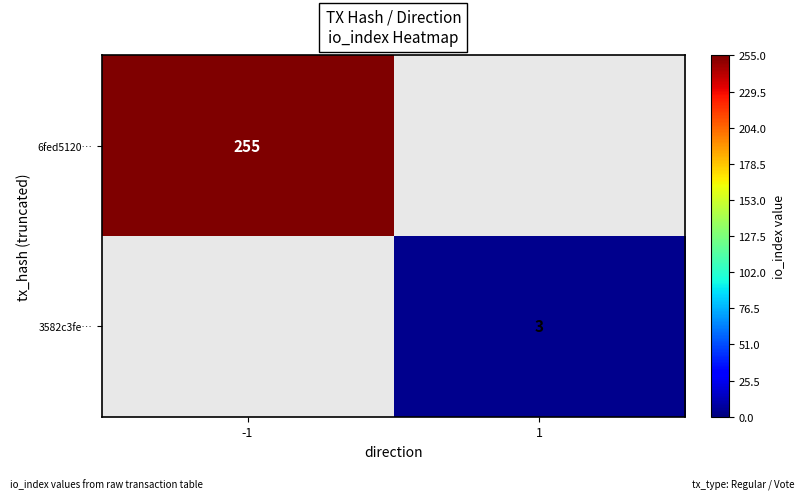

True or false: 3582c3fe… has a value of 1 at 1.

False